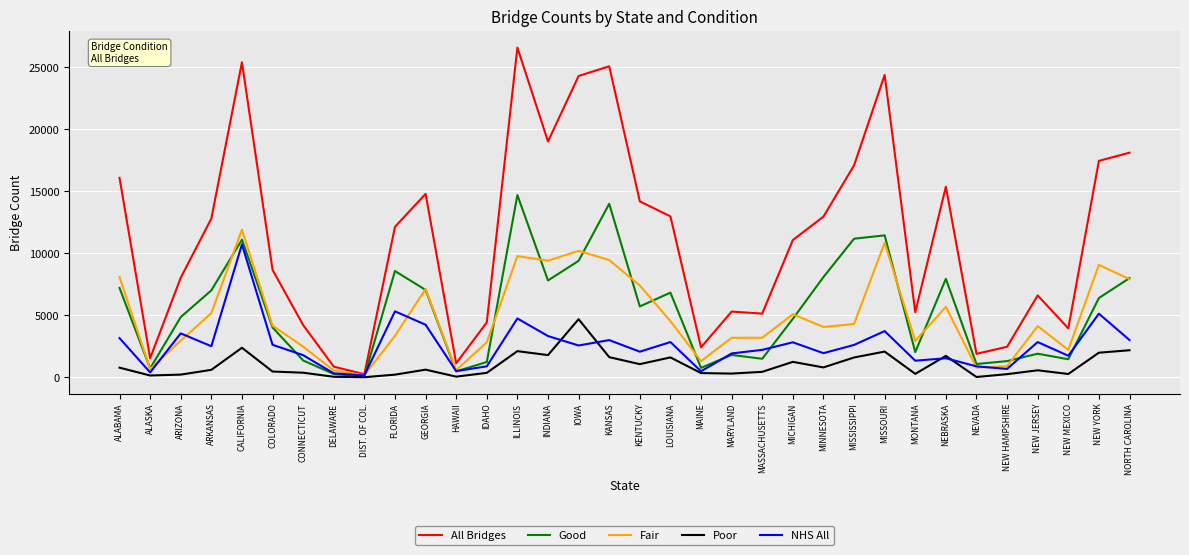

What is the difference between the All Bridges values at ILLINOIS and CALIFORNIA?

1182